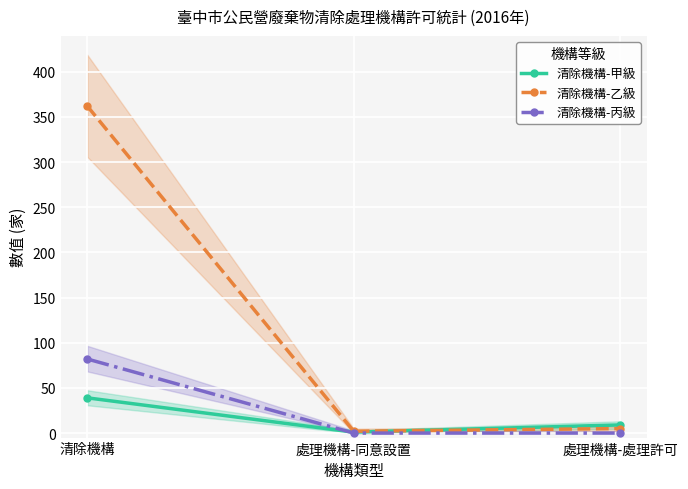

What is the total value across all series at 處理機構-同意設置?

3